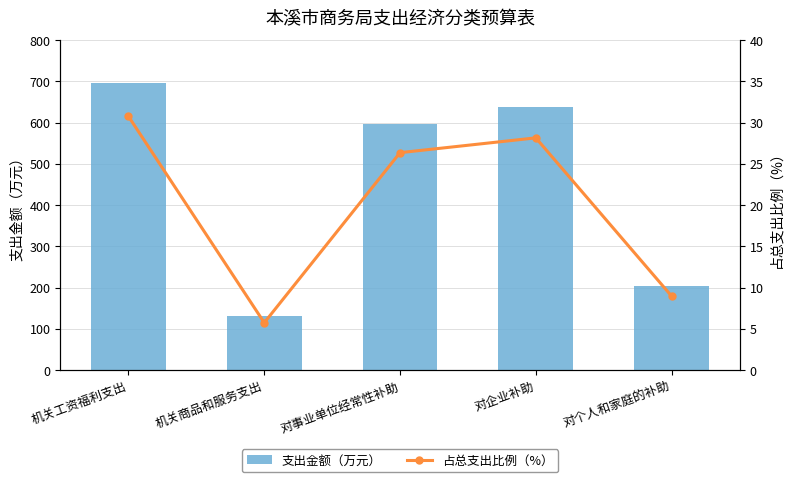

The 支出金额（万元） series shows 597.4 at 对事业单位经常性补助. True or false?

True